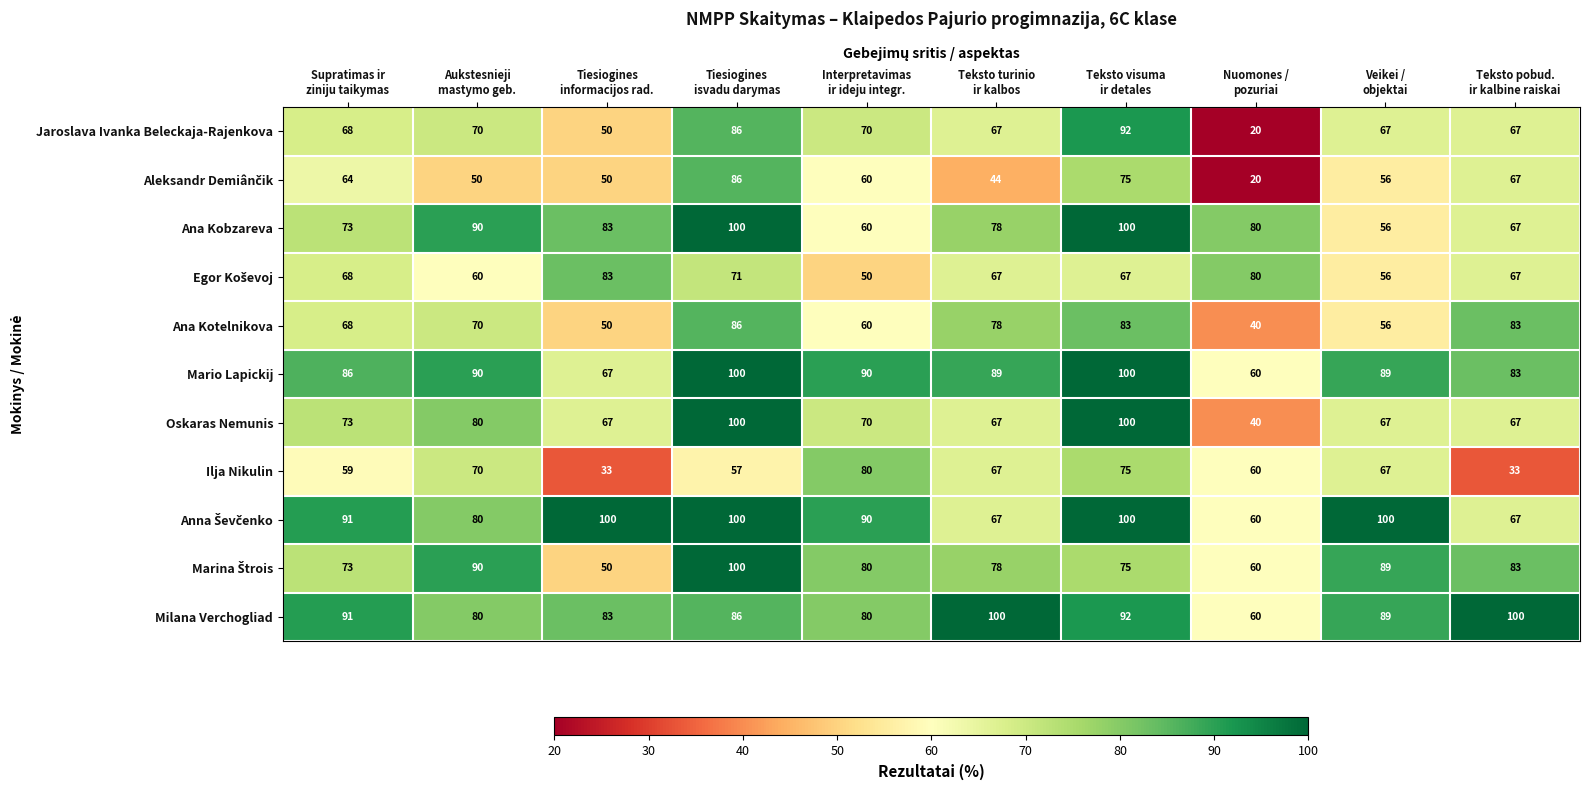

At how many categories does at least one series exceed 99?

6